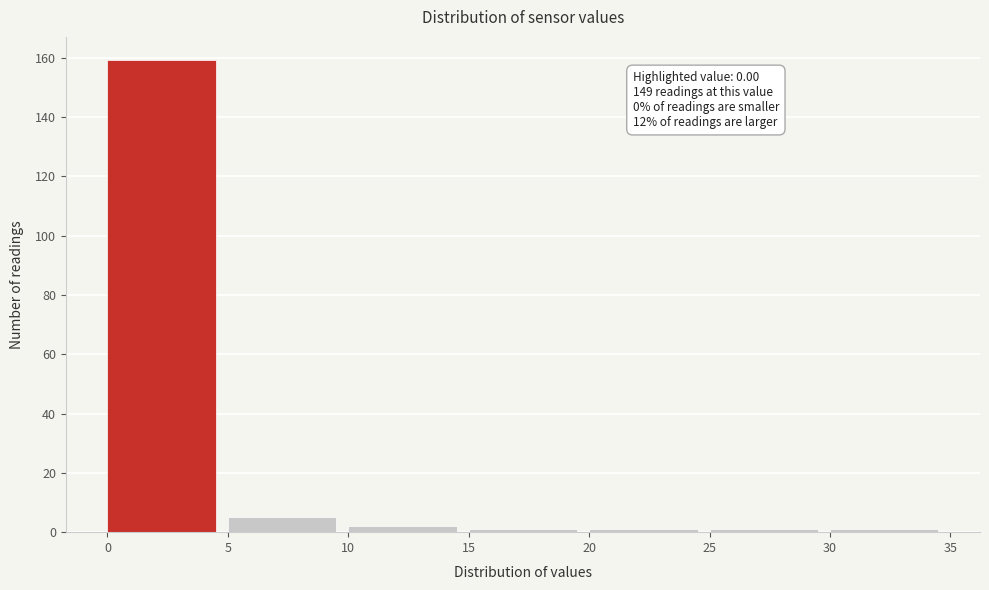

Which range on the x-axis has the tallest bar?

0 to 5